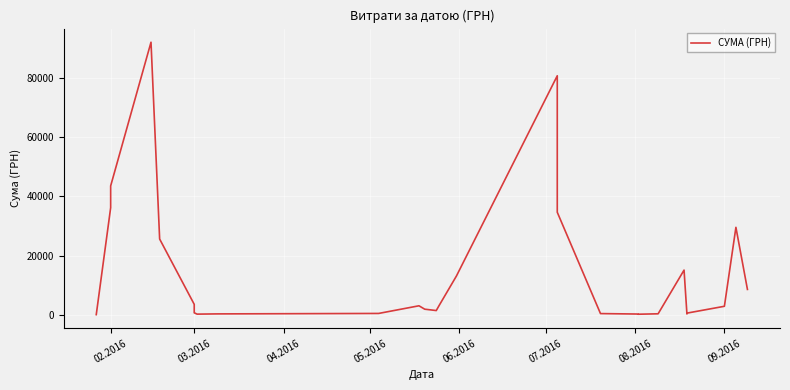

How many categories are shown in the chart?

30